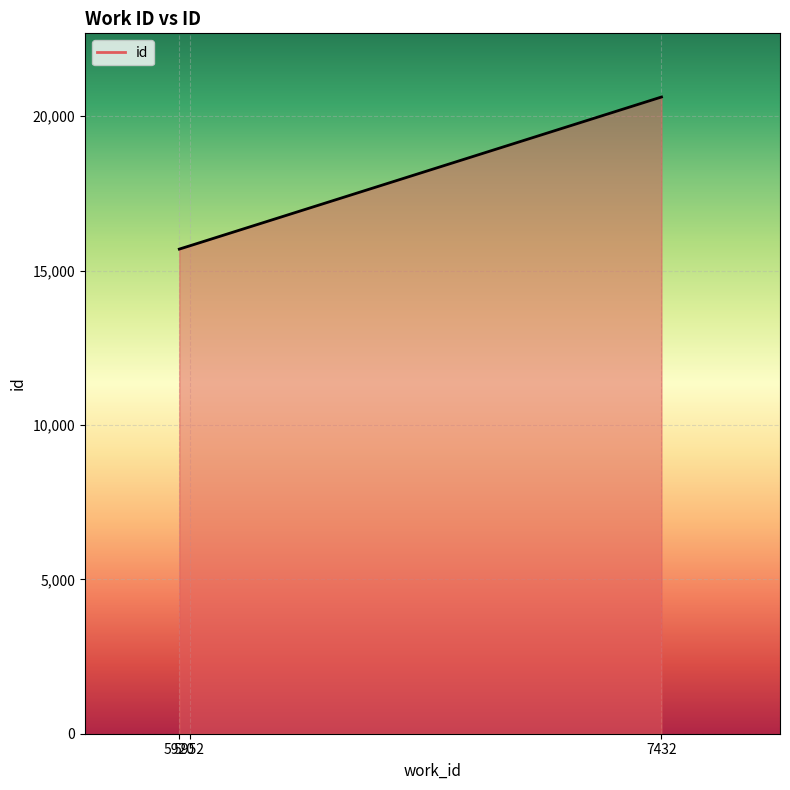

What is the change in value from 5952 to 7432?

+4823